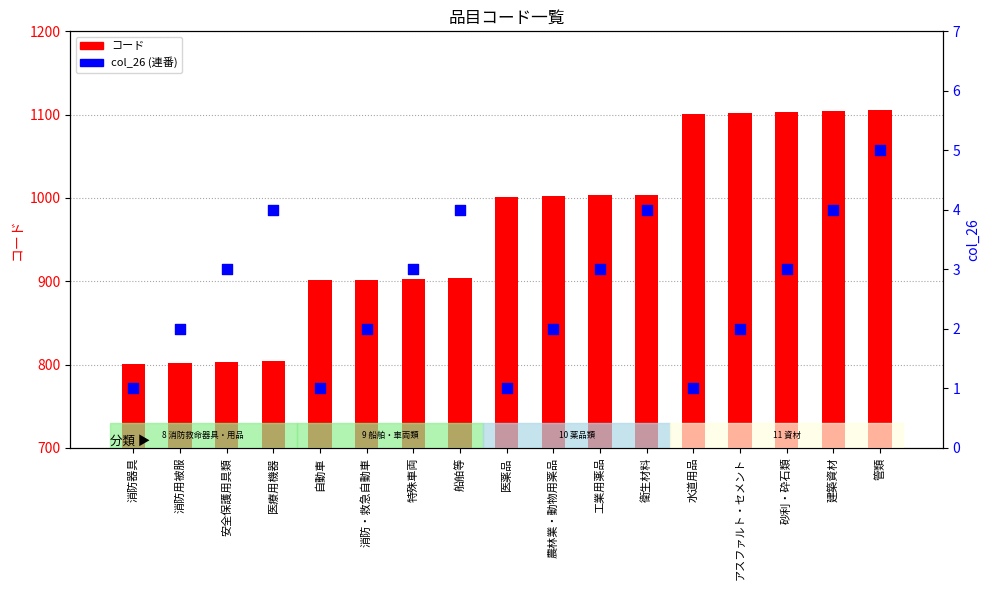

At which category is the sum across all series the highest?

管類